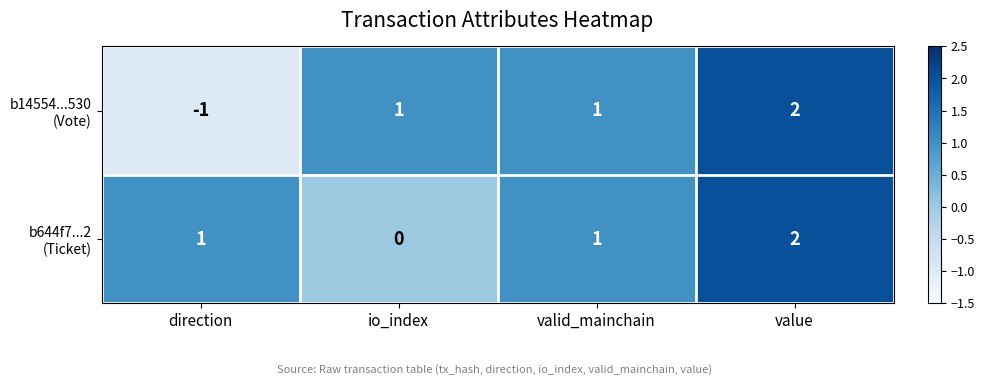

At which category is the sum across all series the highest?

value